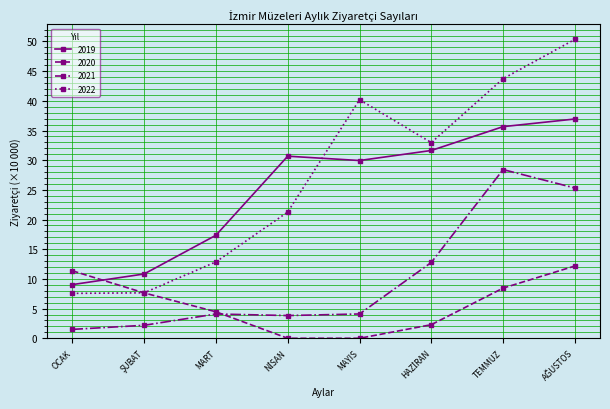

List the series in order of their peak value, highest first.

2022, 2019, 2021, 2020